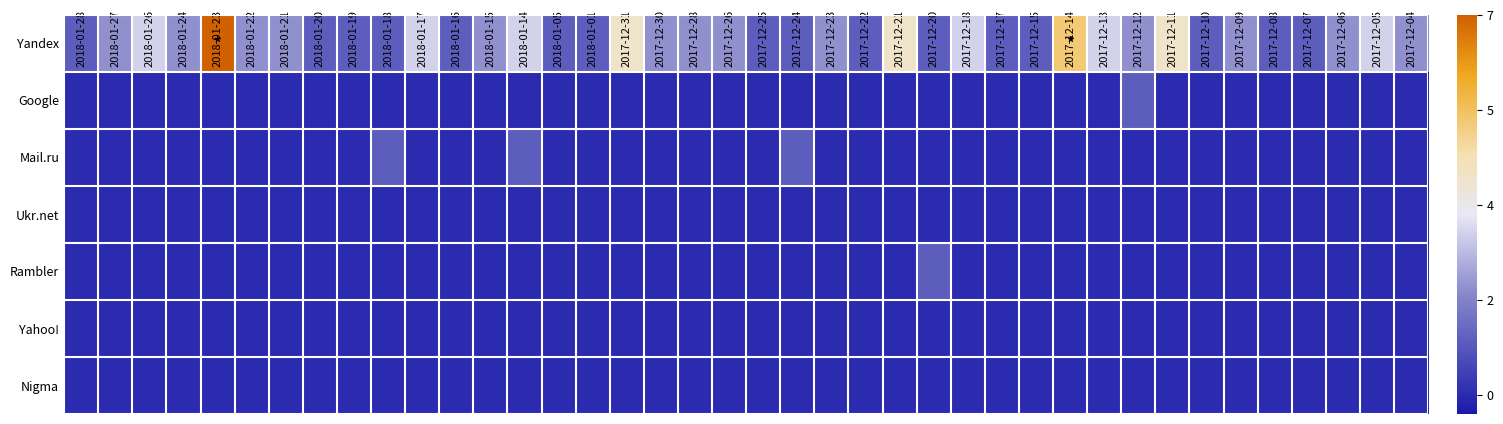

Reading right to left, transcribe all the data shown in this chart.

Yandex: 2017-12-04=0.3	2017-12-05=0.4	2017-12-06=0.3	2017-12-07=0.1	2017-12-08=0.1	2017-12-09=0.3	2017-12-10=0.1	2017-12-11=0.6	2017-12-12=0.3	2017-12-13=0.4	2017-12-14=0.7	2017-12-15=0.1	2017-12-17=0.1	2017-12-18=0.4	2017-12-20=0.1	2017-12-21=0.6	2017-12-22=0.1	2017-12-23=0.3	2017-12-24=0.1	2017-12-25=0.1	2017-12-26=0.3	2017-12-28=0.3	2017-12-30=0.3	2017-12-31=0.6	2018-01-01=0.1	2018-01-05=0.1	2018-01-14=0.4	2018-01-15=0.3	2018-01-16=0.1	2018-01-17=0.4	2018-01-18=0.1	2018-01-19=0.1	2018-01-20=0.1	2018-01-21=0.3	2018-01-22=0.3	2018-01-23=1.0	2018-01-24=0.3	2018-01-26=0.4	2018-01-27=0.3	2018-01-28=0.1
Google: 2017-12-04=0.0	2017-12-05=0.0	2017-12-06=0.0	2017-12-07=0.0	2017-12-08=0.0	2017-12-09=0.0	2017-12-10=0.0	2017-12-11=0.0	2017-12-12=0.1	2017-12-13=0.0	2017-12-14=0.0	2017-12-15=0.0	2017-12-17=0.0	2017-12-18=0.0	2017-12-20=0.0	2017-12-21=0.0	2017-12-22=0.0	2017-12-23=0.0	2017-12-24=0.0	2017-12-25=0.0	2017-12-26=0.0	2017-12-28=0.0	2017-12-30=0.0	2017-12-31=0.0	2018-01-01=0.0	2018-01-05=0.0	2018-01-14=0.0	2018-01-15=0.0	2018-01-16=0.0	2018-01-17=0.0	2018-01-18=0.0	2018-01-19=0.0	2018-01-20=0.0	2018-01-21=0.0	2018-01-22=0.0	2018-01-23=0.0	2018-01-24=0.0	2018-01-26=0.0	2018-01-27=0.0	2018-01-28=0.0
Mail.ru: 2017-12-04=0.0	2017-12-05=0.0	2017-12-06=0.0	2017-12-07=0.0	2017-12-08=0.0	2017-12-09=0.0	2017-12-10=0.0	2017-12-11=0.0	2017-12-12=0.0	2017-12-13=0.0	2017-12-14=0.0	2017-12-15=0.0	2017-12-17=0.0	2017-12-18=0.0	2017-12-20=0.0	2017-12-21=0.0	2017-12-22=0.0	2017-12-23=0.0	2017-12-24=0.1	2017-12-25=0.0	2017-12-26=0.0	2017-12-28=0.0	2017-12-30=0.0	2017-12-31=0.0	2018-01-01=0.0	2018-01-05=0.0	2018-01-14=0.1	2018-01-15=0.0	2018-01-16=0.0	2018-01-17=0.0	2018-01-18=0.1	2018-01-19=0.0	2018-01-20=0.0	2018-01-21=0.0	2018-01-22=0.0	2018-01-23=0.0	2018-01-24=0.0	2018-01-26=0.0	2018-01-27=0.0	2018-01-28=0.0
Ukr.net: 2017-12-04=0.0	2017-12-05=0.0	2017-12-06=0.0	2017-12-07=0.0	2017-12-08=0.0	2017-12-09=0.0	2017-12-10=0.0	2017-12-11=0.0	2017-12-12=0.0	2017-12-13=0.0	2017-12-14=0.0	2017-12-15=0.0	2017-12-17=0.0	2017-12-18=0.0	2017-12-20=0.0	2017-12-21=0.0	2017-12-22=0.0	2017-12-23=0.0	2017-12-24=0.0	2017-12-25=0.0	2017-12-26=0.0	2017-12-28=0.0	2017-12-30=0.0	2017-12-31=0.0	2018-01-01=0.0	2018-01-05=0.0	2018-01-14=0.0	2018-01-15=0.0	2018-01-16=0.0	2018-01-17=0.0	2018-01-18=0.0	2018-01-19=0.0	2018-01-20=0.0	2018-01-21=0.0	2018-01-22=0.0	2018-01-23=0.0	2018-01-24=0.0	2018-01-26=0.0	2018-01-27=0.0	2018-01-28=0.0
Rambler: 2017-12-04=0.0	2017-12-05=0.0	2017-12-06=0.0	2017-12-07=0.0	2017-12-08=0.0	2017-12-09=0.0	2017-12-10=0.0	2017-12-11=0.0	2017-12-12=0.0	2017-12-13=0.0	2017-12-14=0.0	2017-12-15=0.0	2017-12-17=0.0	2017-12-18=0.0	2017-12-20=0.1	2017-12-21=0.0	2017-12-22=0.0	2017-12-23=0.0	2017-12-24=0.0	2017-12-25=0.0	2017-12-26=0.0	2017-12-28=0.0	2017-12-30=0.0	2017-12-31=0.0	2018-01-01=0.0	2018-01-05=0.0	2018-01-14=0.0	2018-01-15=0.0	2018-01-16=0.0	2018-01-17=0.0	2018-01-18=0.0	2018-01-19=0.0	2018-01-20=0.0	2018-01-21=0.0	2018-01-22=0.0	2018-01-23=0.0	2018-01-24=0.0	2018-01-26=0.0	2018-01-27=0.0	2018-01-28=0.0
Yahoo!: 2017-12-04=0.0	2017-12-05=0.0	2017-12-06=0.0	2017-12-07=0.0	2017-12-08=0.0	2017-12-09=0.0	2017-12-10=0.0	2017-12-11=0.0	2017-12-12=0.0	2017-12-13=0.0	2017-12-14=0.0	2017-12-15=0.0	2017-12-17=0.0	2017-12-18=0.0	2017-12-20=0.0	2017-12-21=0.0	2017-12-22=0.0	2017-12-23=0.0	2017-12-24=0.0	2017-12-25=0.0	2017-12-26=0.0	2017-12-28=0.0	2017-12-30=0.0	2017-12-31=0.0	2018-01-01=0.0	2018-01-05=0.0	2018-01-14=0.0	2018-01-15=0.0	2018-01-16=0.0	2018-01-17=0.0	2018-01-18=0.0	2018-01-19=0.0	2018-01-20=0.0	2018-01-21=0.0	2018-01-22=0.0	2018-01-23=0.0	2018-01-24=0.0	2018-01-26=0.0	2018-01-27=0.0	2018-01-28=0.0
Nigma: 2017-12-04=0.0	2017-12-05=0.0	2017-12-06=0.0	2017-12-07=0.0	2017-12-08=0.0	2017-12-09=0.0	2017-12-10=0.0	2017-12-11=0.0	2017-12-12=0.0	2017-12-13=0.0	2017-12-14=0.0	2017-12-15=0.0	2017-12-17=0.0	2017-12-18=0.0	2017-12-20=0.0	2017-12-21=0.0	2017-12-22=0.0	2017-12-23=0.0	2017-12-24=0.0	2017-12-25=0.0	2017-12-26=0.0	2017-12-28=0.0	2017-12-30=0.0	2017-12-31=0.0	2018-01-01=0.0	2018-01-05=0.0	2018-01-14=0.0	2018-01-15=0.0	2018-01-16=0.0	2018-01-17=0.0	2018-01-18=0.0	2018-01-19=0.0	2018-01-20=0.0	2018-01-21=0.0	2018-01-22=0.0	2018-01-23=0.0	2018-01-24=0.0	2018-01-26=0.0	2018-01-27=0.0	2018-01-28=0.0